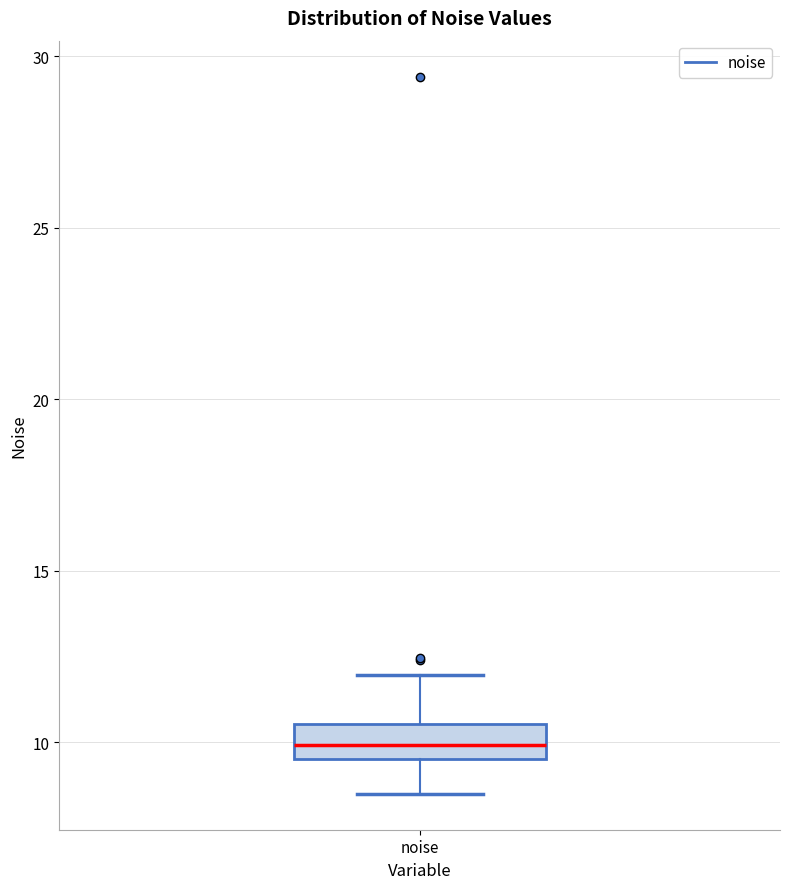

Where does the median line of the box for noise sit on the y-axis? The values are not printed on the chart, so give them approximately, as read against the axis.

10.0